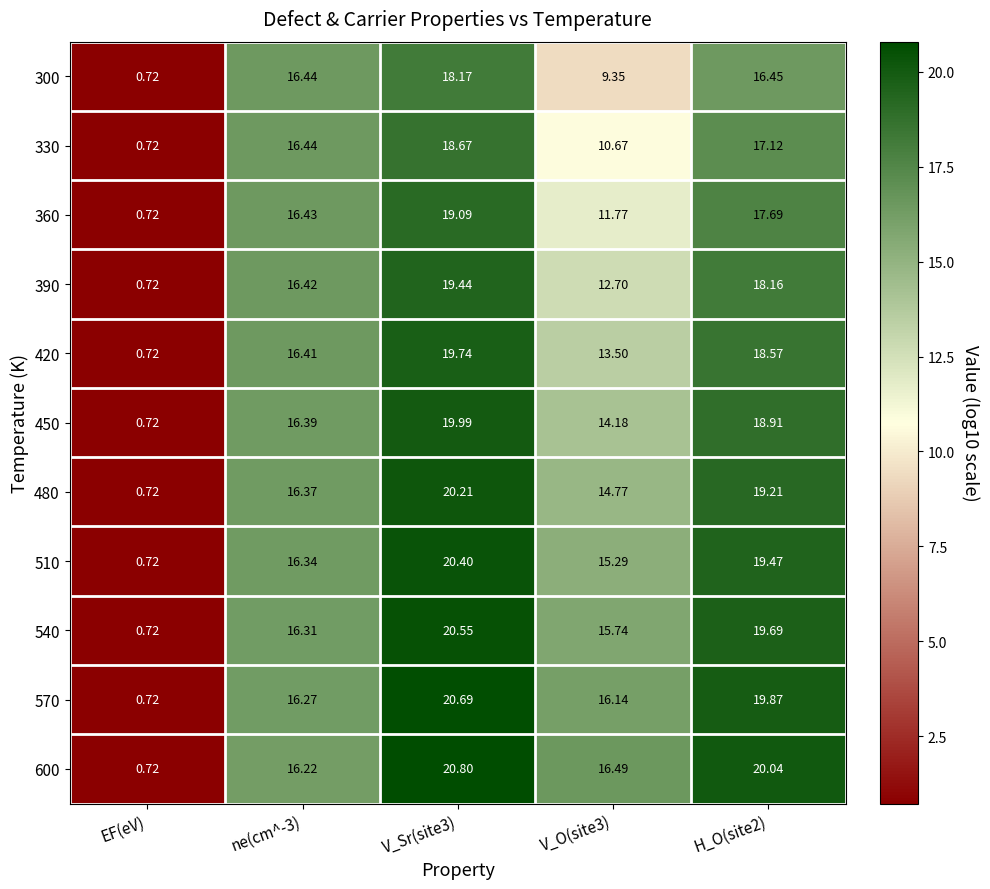

Which label corresponds to the smallest value in the chart?

EF(eV)